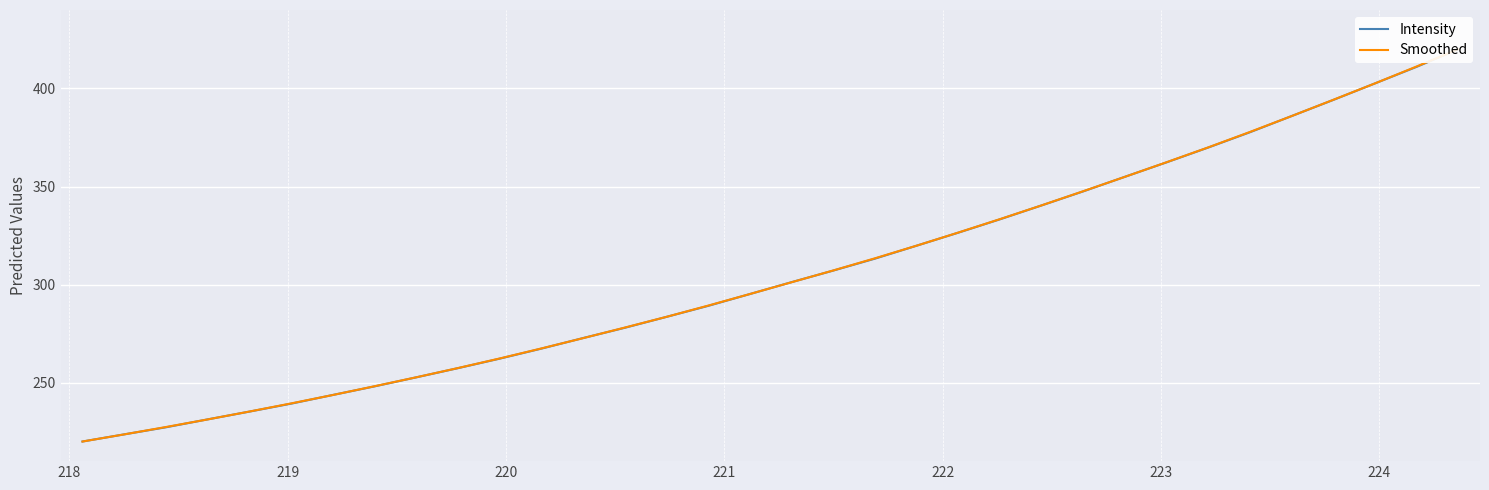

How many distinct data groups are displayed?

2